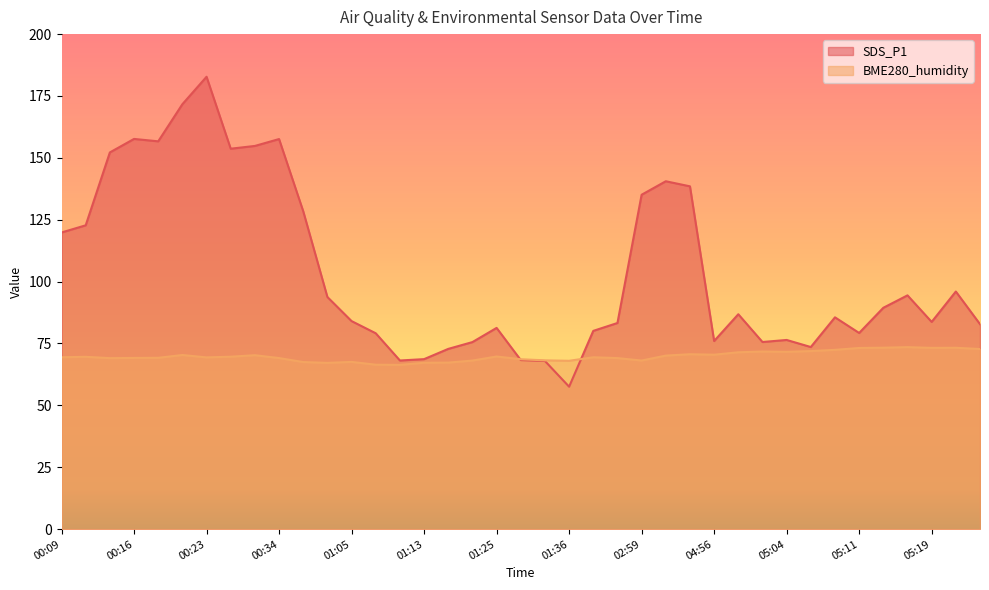

Rank the series by their maximum value, from lowest to highest.

BME280_humidity, SDS_P1